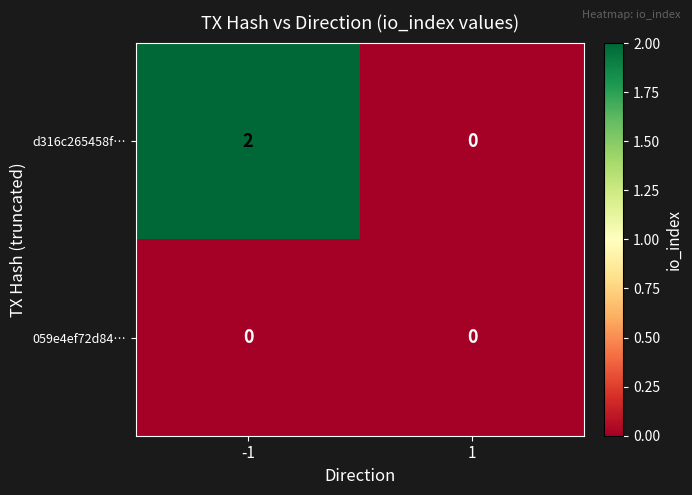

At which category is the sum across all series the highest?

-1